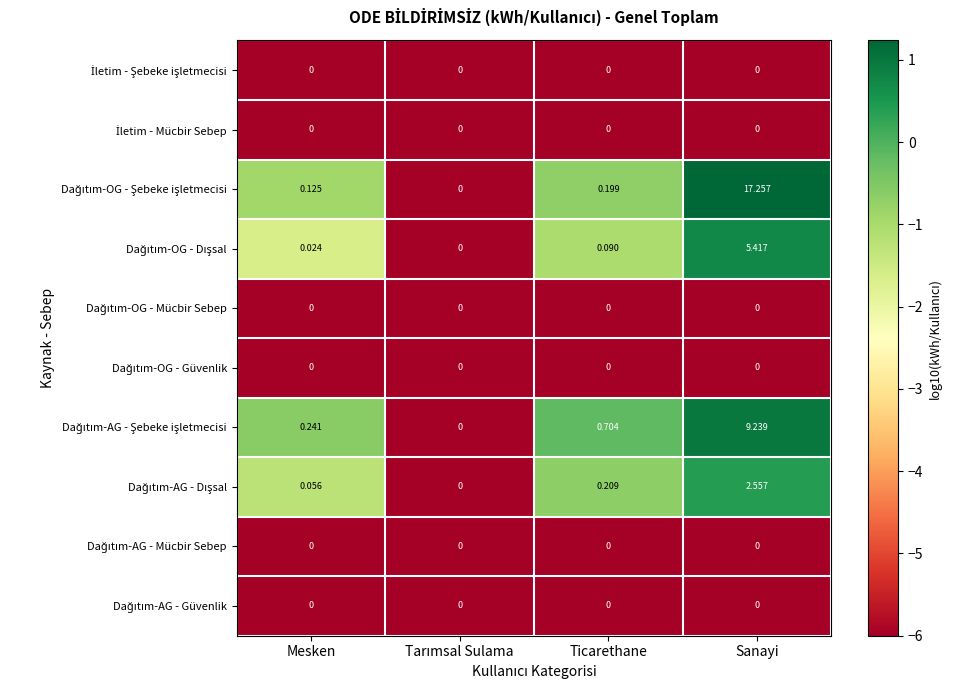

Which category has the highest value across all series?

Sanayi